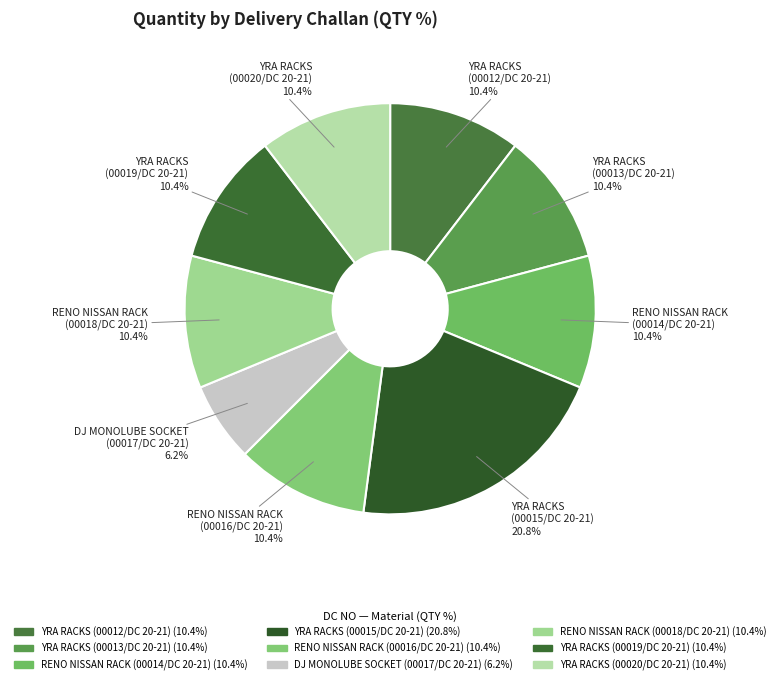

Is there any slice that represents more than half of the pie?

No